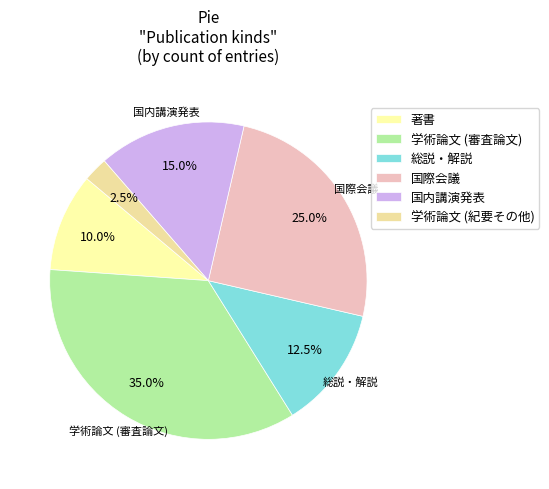

To the nearest percent, what is the average slice percentage?

17%